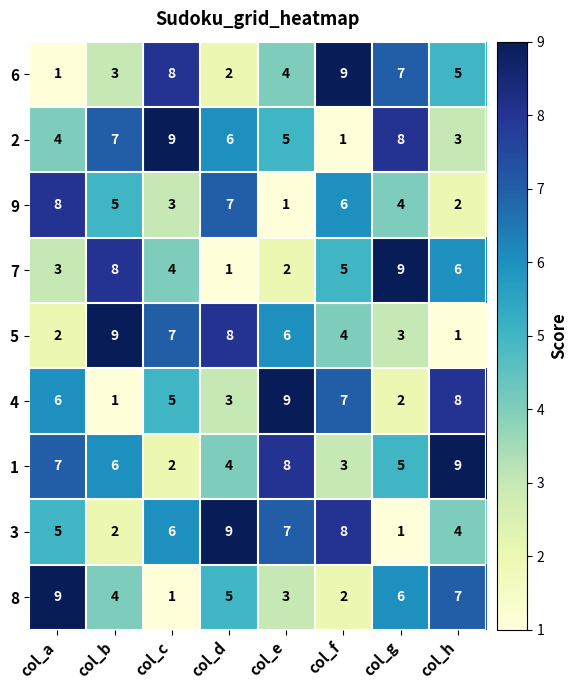

What is the sum of all 2 values?

43